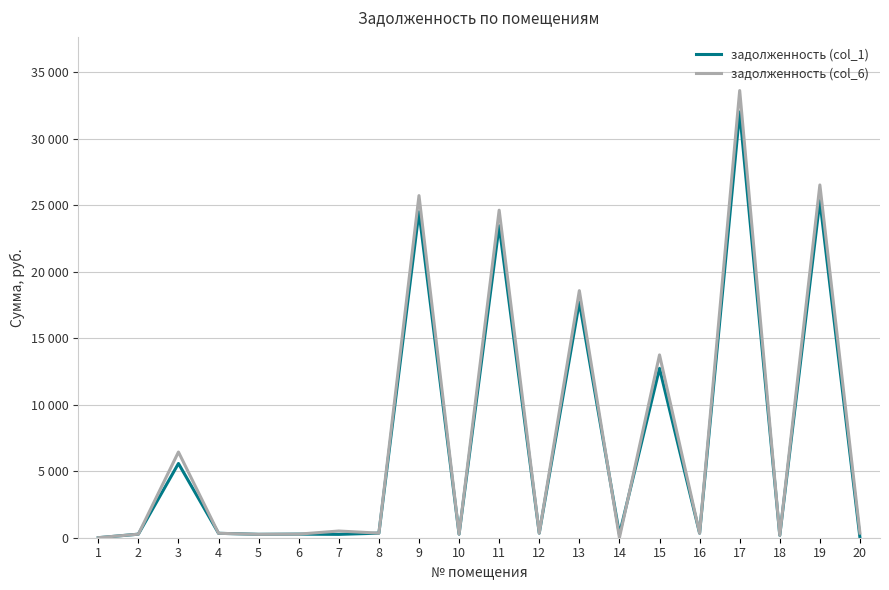

Is this an area chart (filled region under the line)?

No